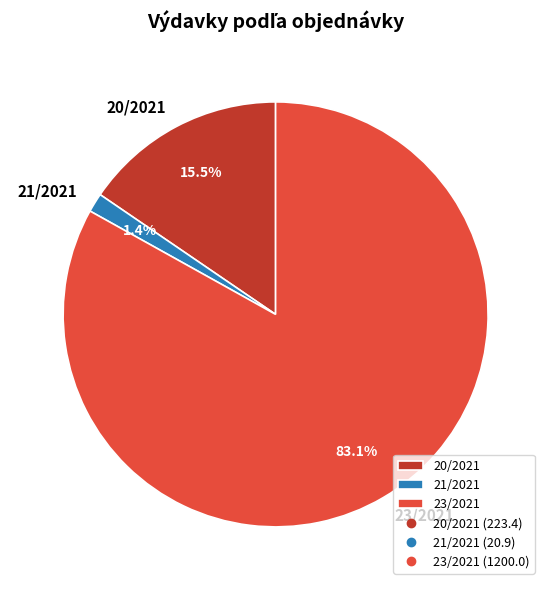

What is the largest slice in the pie chart?

23/2021